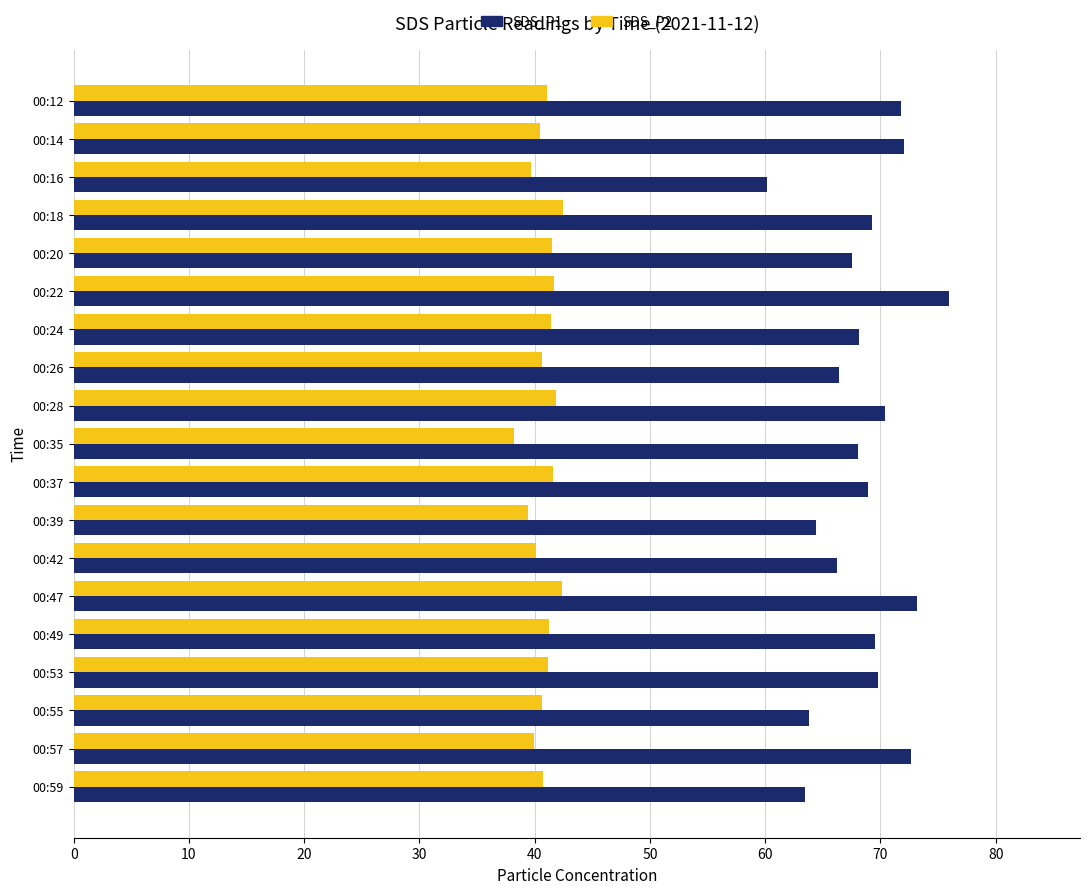

True or false: SDS_P2 has a value of 41.2 at 00:49.

True